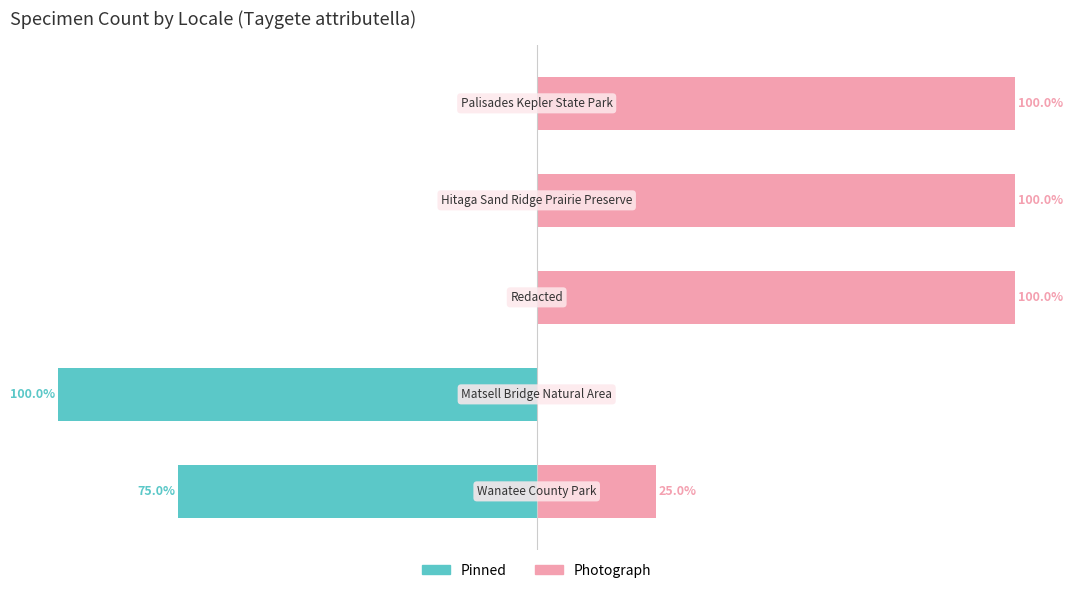

How many bars are there in each group?

2